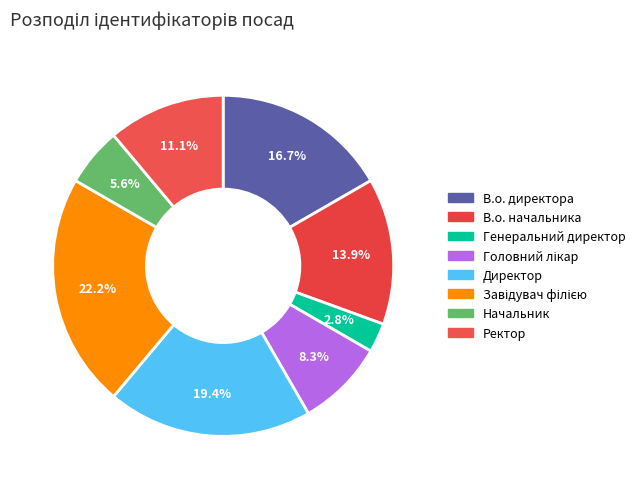

To the nearest percent, what is the difference between the Ректор and Головний лікар slice percentages?

3%